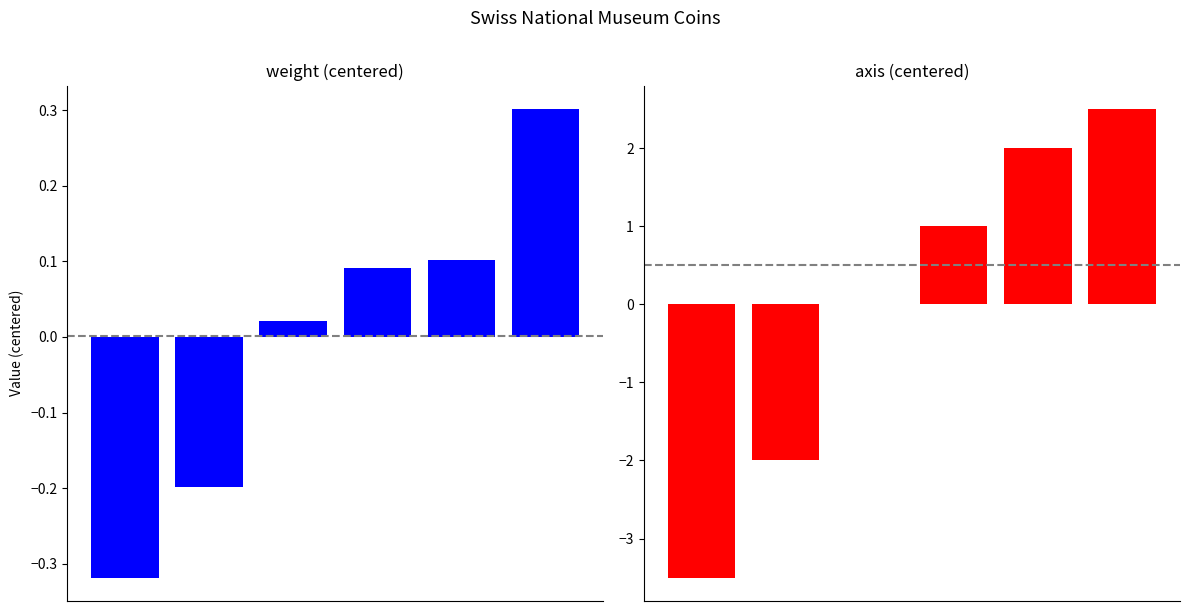

Between 3 and 4, which is larger?

4